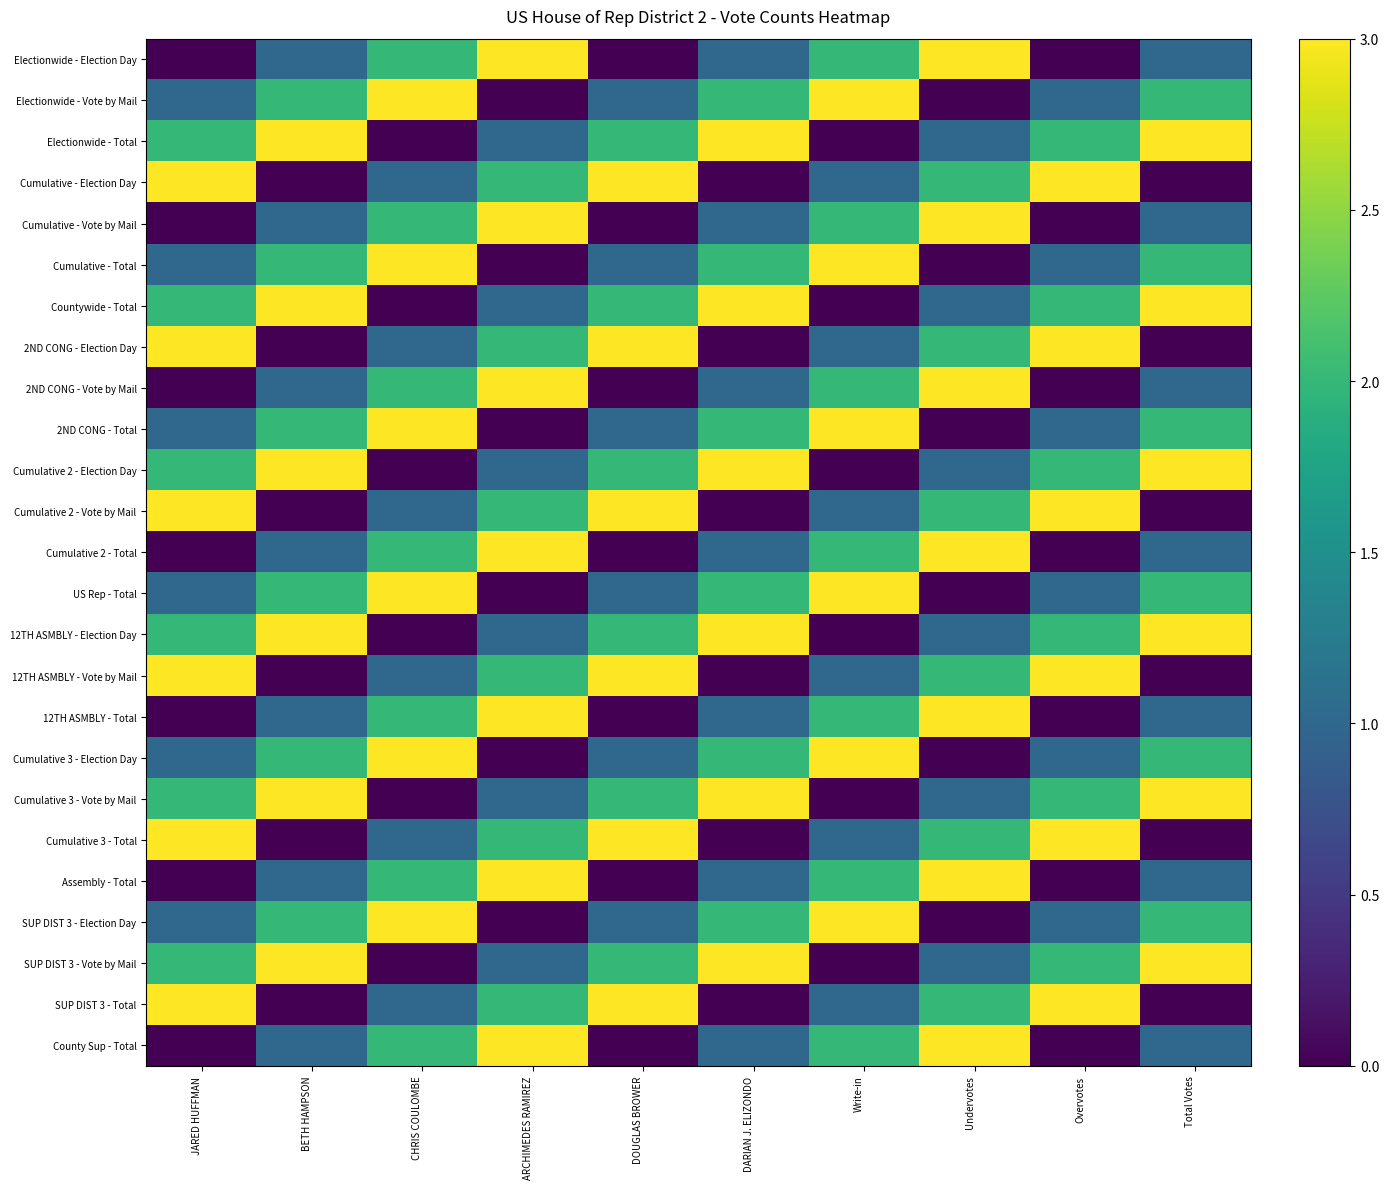

How many categories are shown in the chart?

10